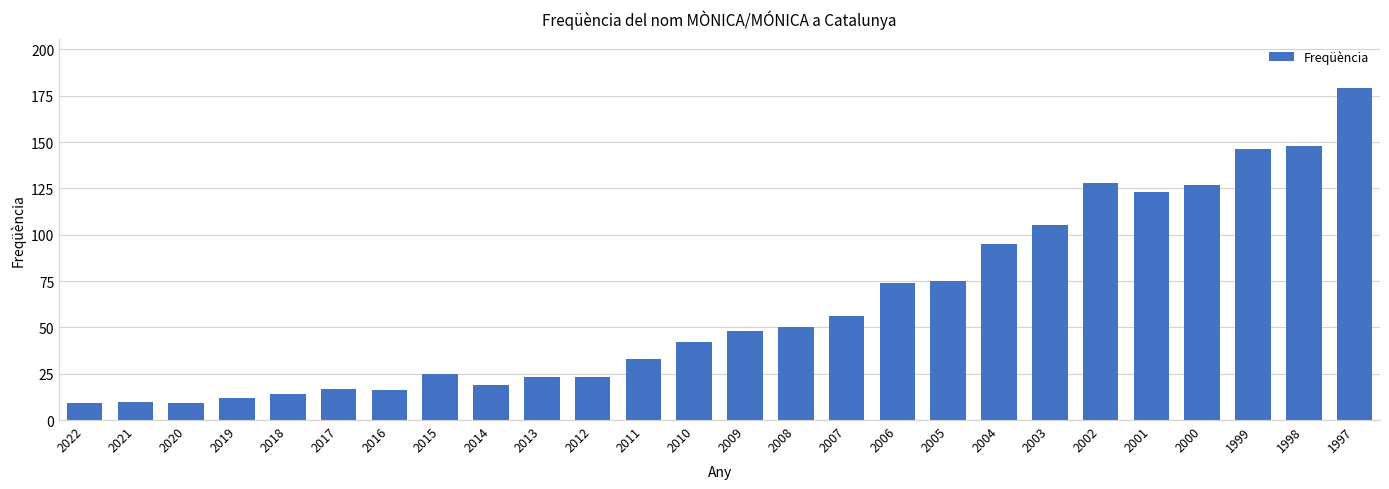

How many data points are less than 48?

13